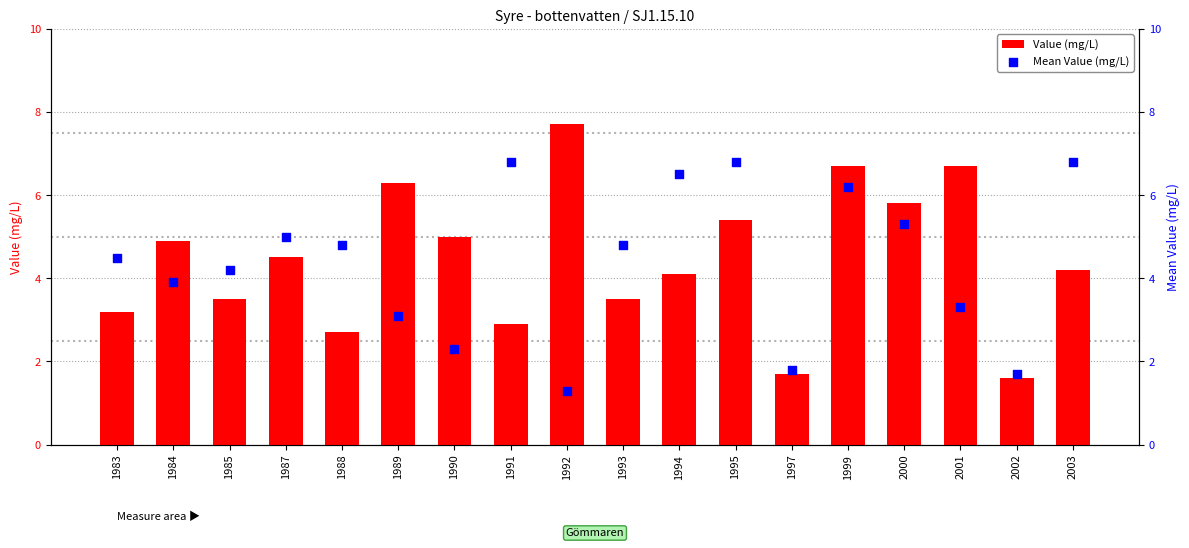

Which series reaches the maximum Y coordinate?

Value (mg/L)